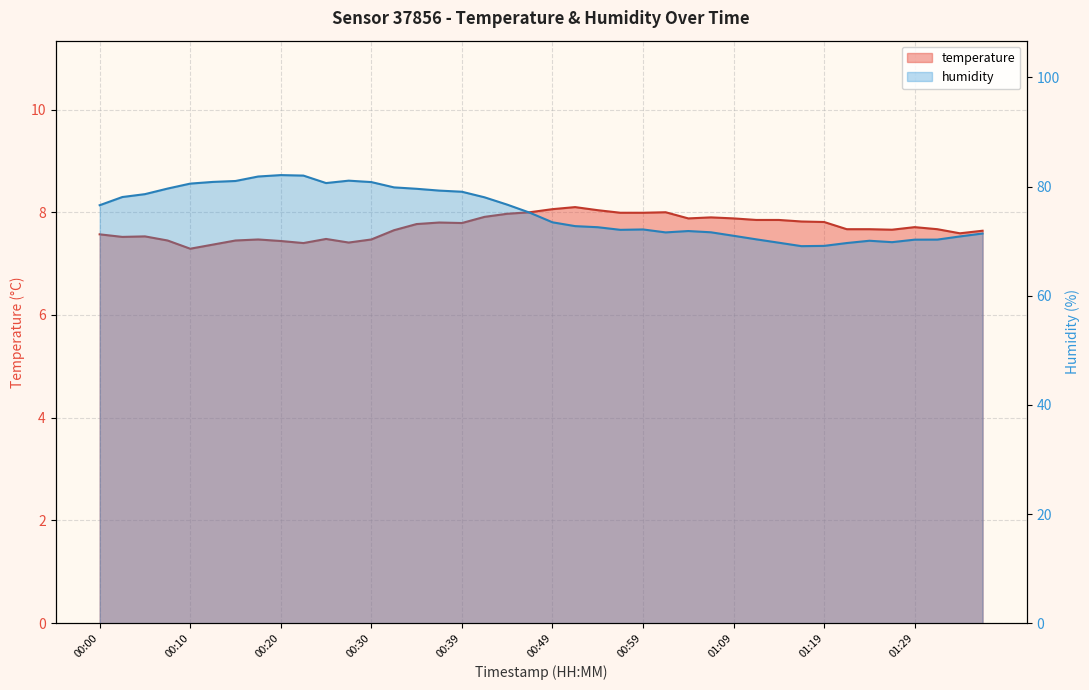

What is the label of the 26th point from the right?

00:35